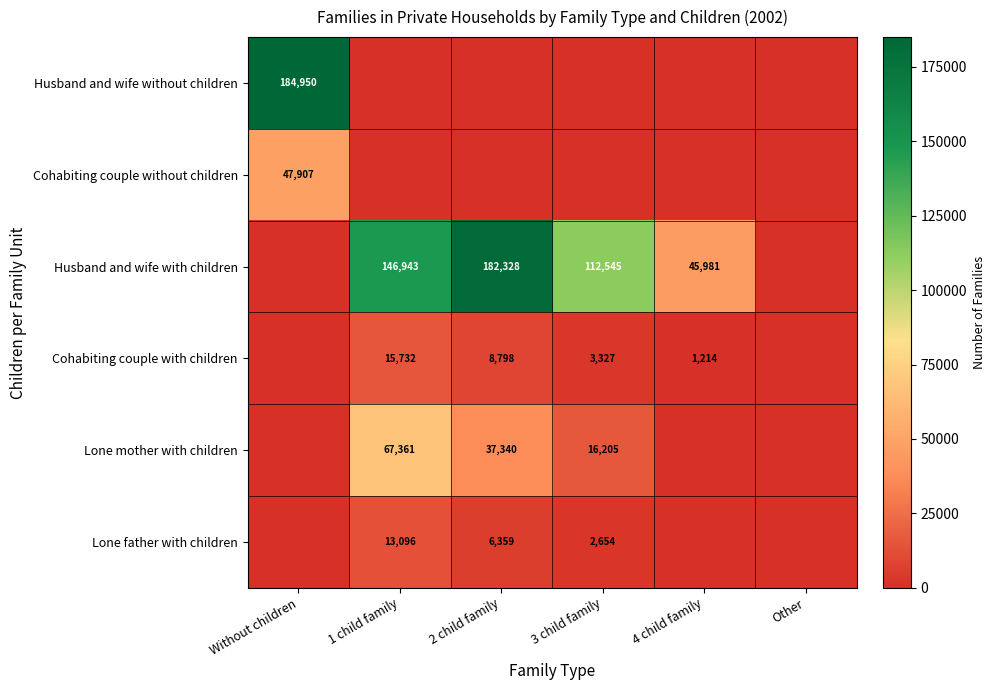

What is the difference between the Cohabiting couple with children values at 1 child family and 2 child family?

6934